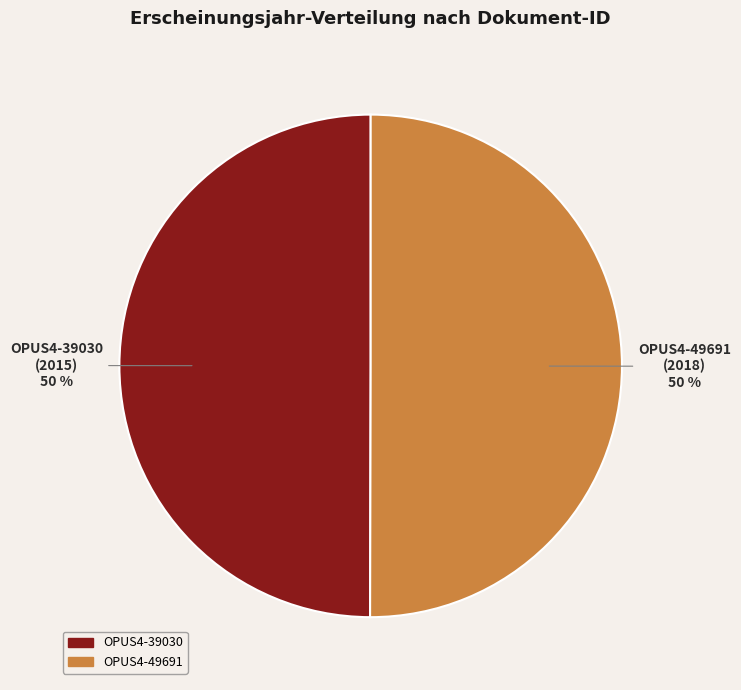

Is it true that OPUS4-49691 is 50% of the pie?

True